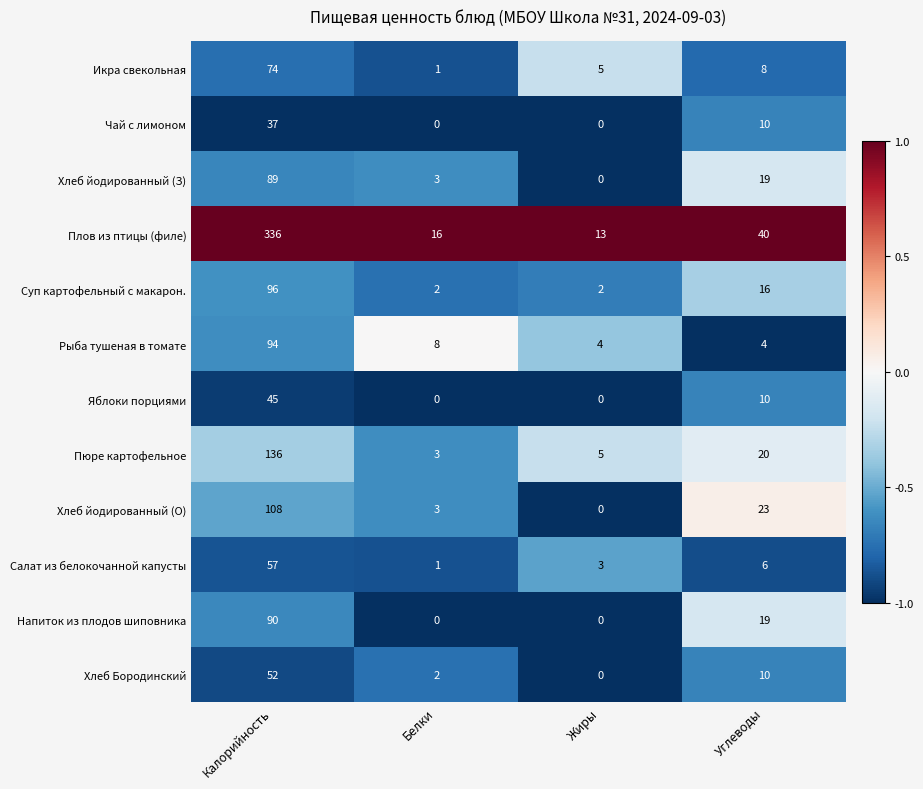

List the labels in order of Хлеб Бородинский value, largest first.

Калорийность, Углеводы, Белки, Жиры